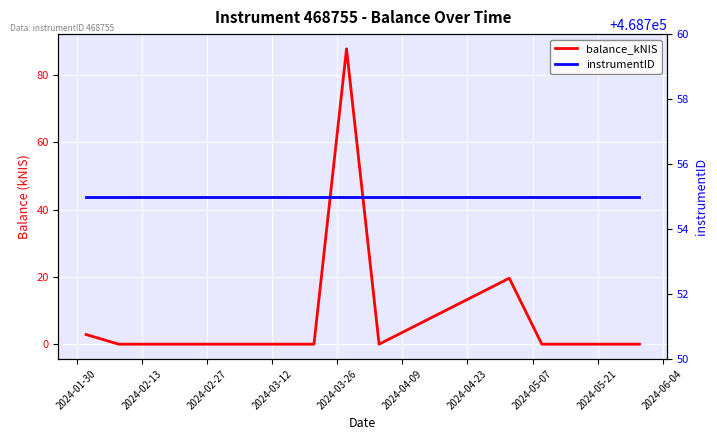

Reading left to right, transcribe all the data shown in this chart.

balance_kNIS: 2.9	0.0	0.0	0.0	87.7	0.0	19.6	0.0	0.0	0.0
instrumentID: 468755.0	468755.0	468755.0	468755.0	468755.0	468755.0	468755.0	468755.0	468755.0	468755.0